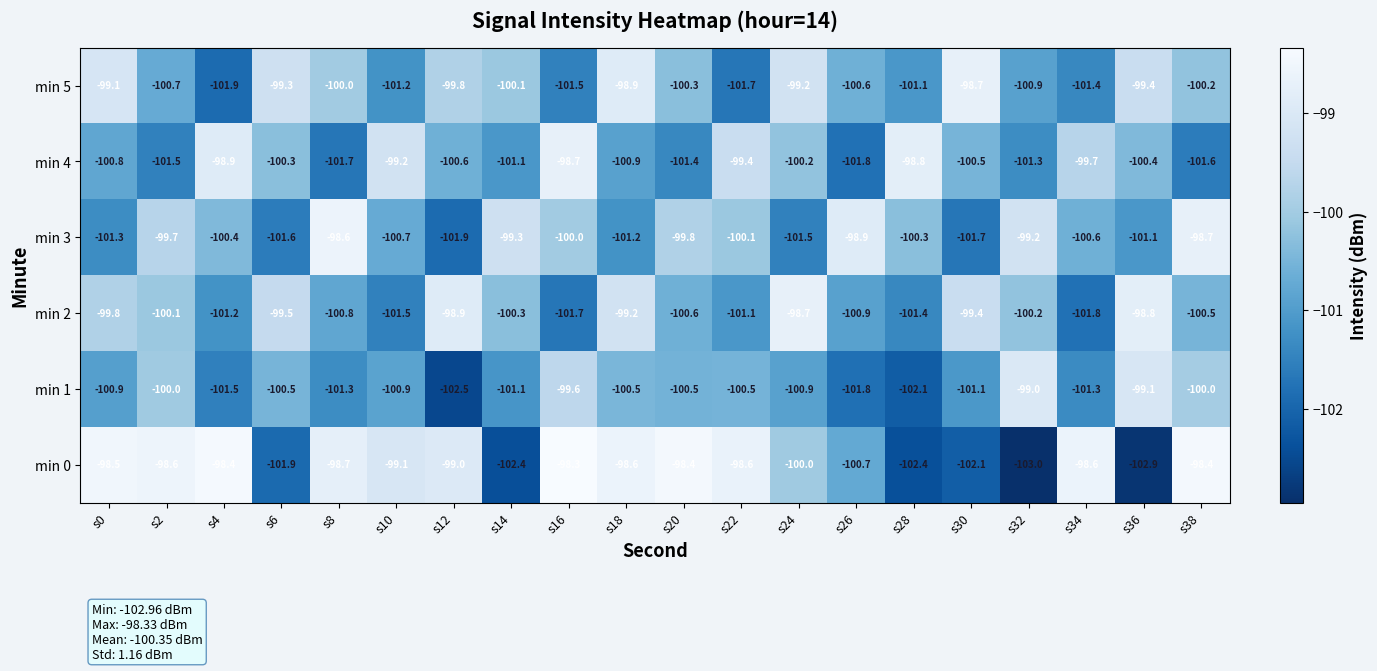

Rank the categories by min 3 value from lowest to highest.

s12, s30, s6, s24, s0, s18, s36, s10, s34, s4, s28, s22, s16, s20, s2, s14, s32, s26, s38, s8